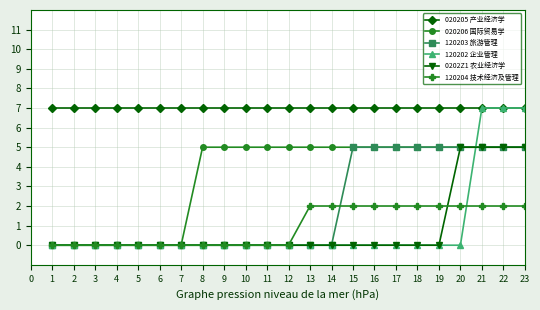

Which series has the widest spread of values?

120202 企业管理